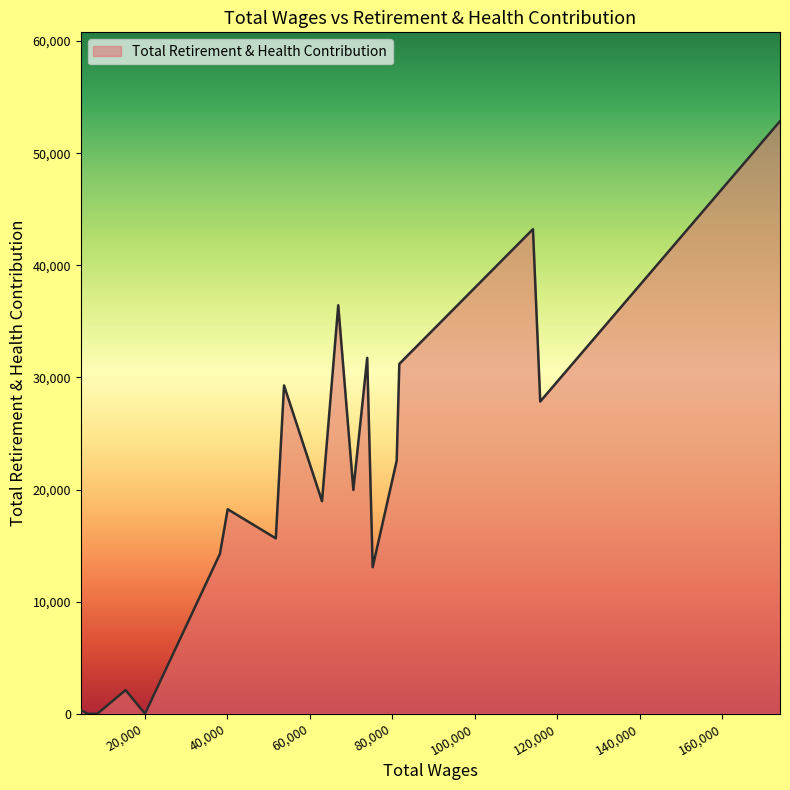

What is the sum of all values?

377769